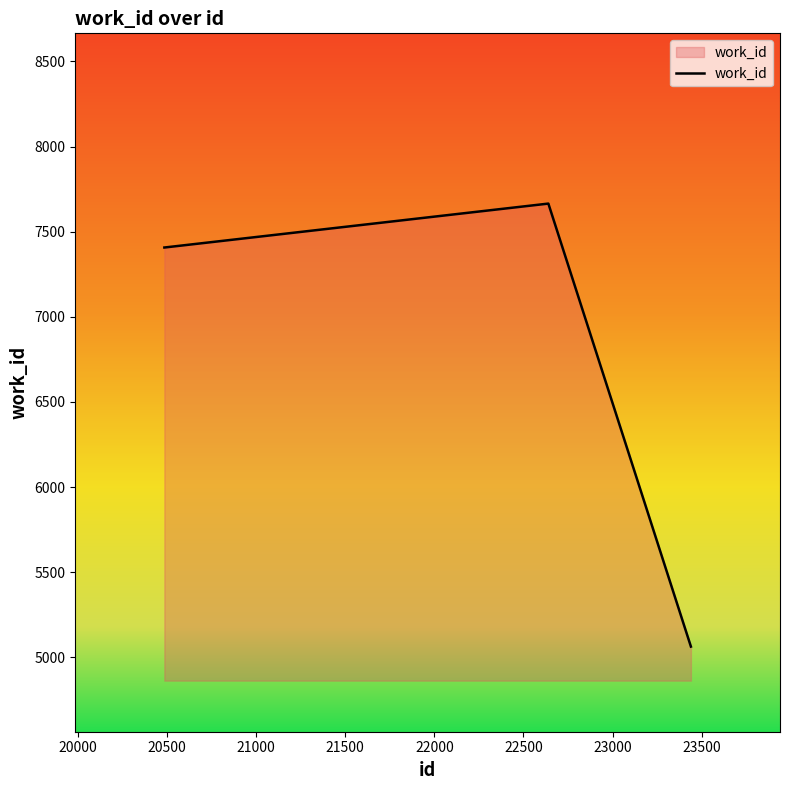

What is the average value?

6712